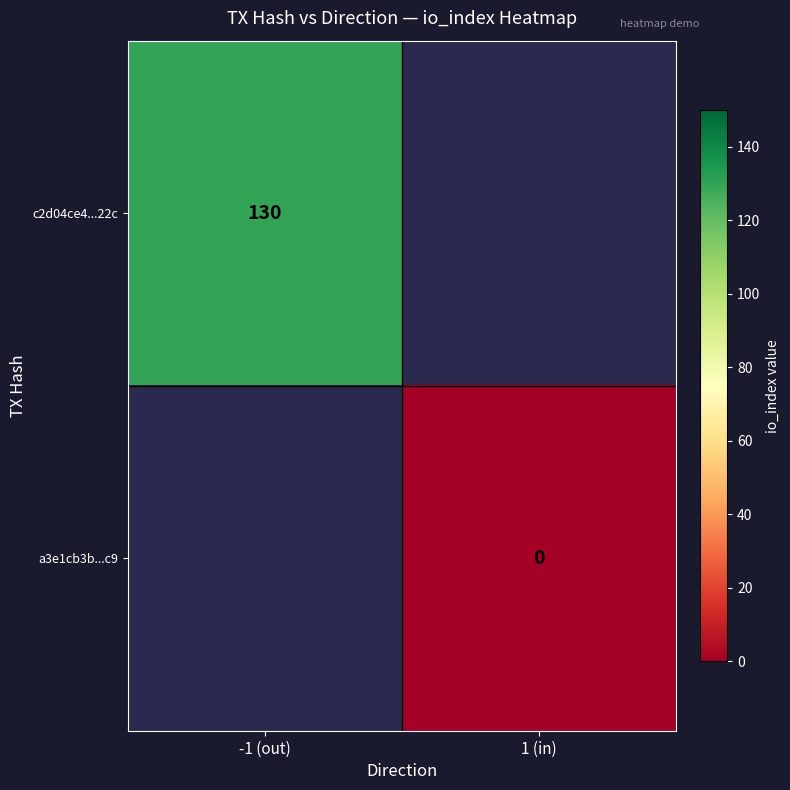

The value of c2d04ce4...22c at -1 (out) is 130. True or false?

True